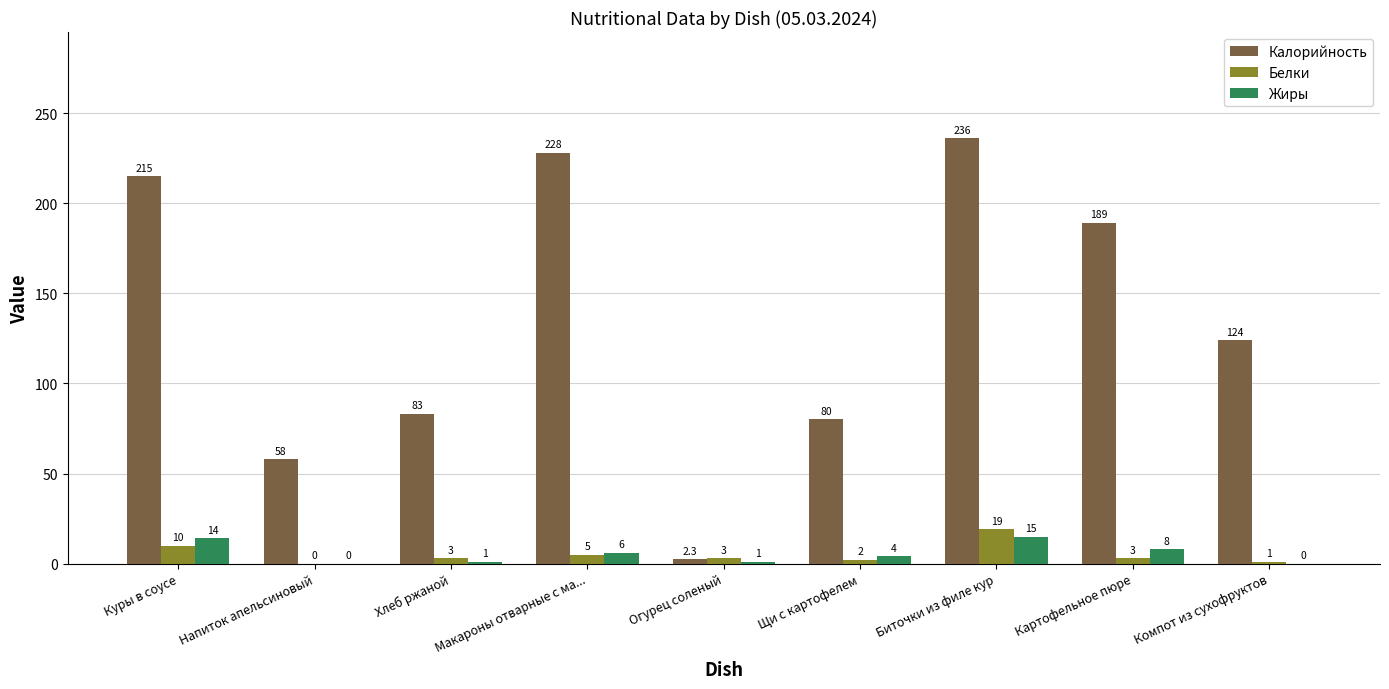

Read the Жиры value at Биточки из филе кур.

15.0